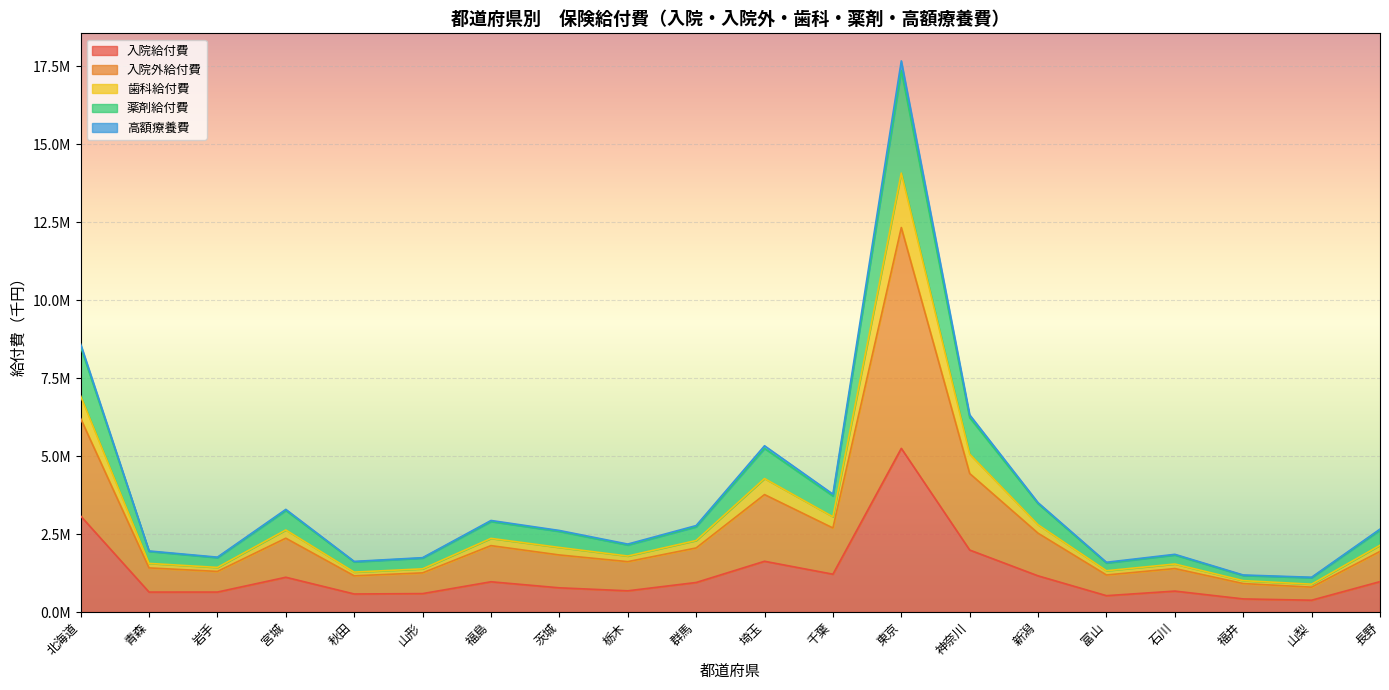

True or false: 薬剤給付費 and 歯科給付費 cross at least once.

False